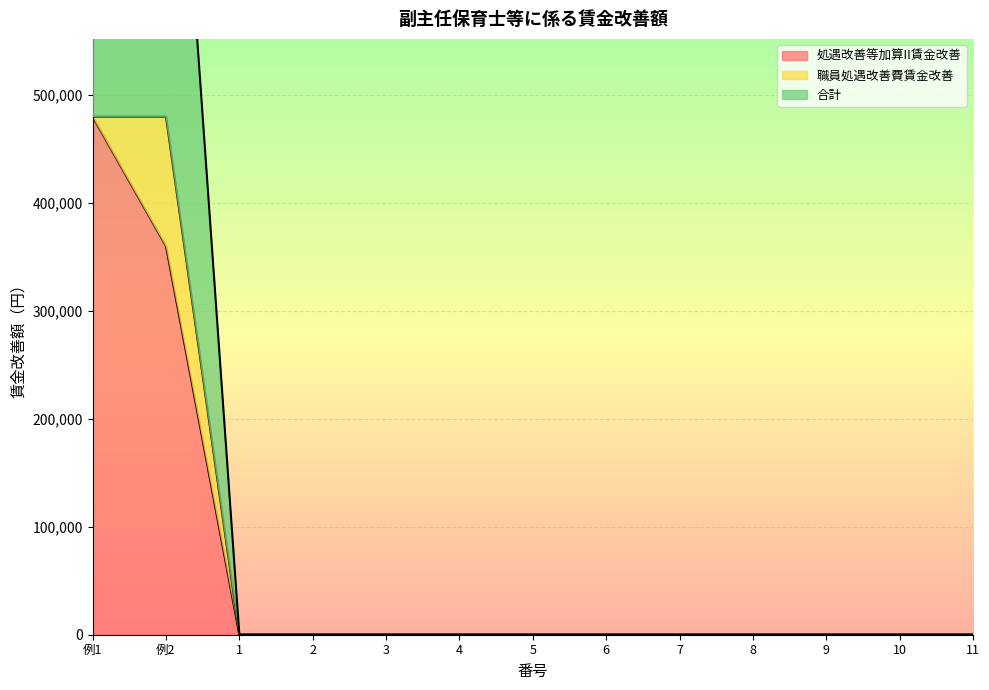

Where is 処遇改善等加算II賃金改善 nearest to the value 240000?

例2